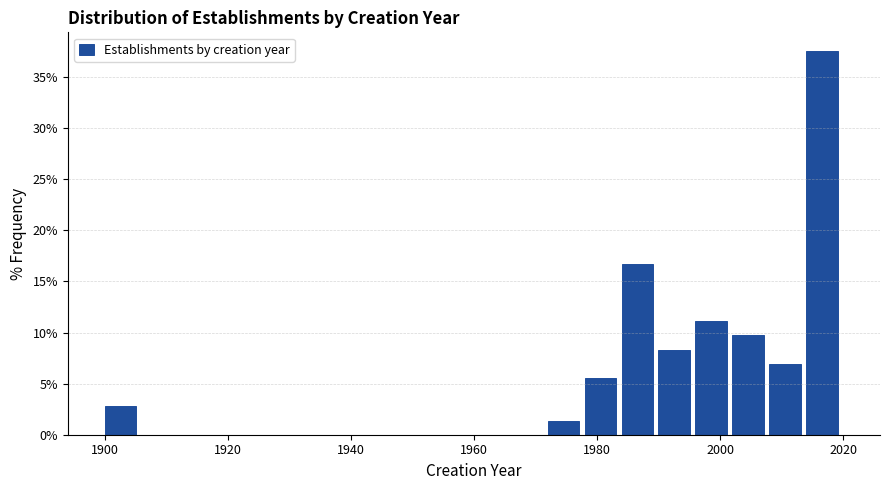

Read against the x-axis, roughly where is the centre of the tallest bar?

2016